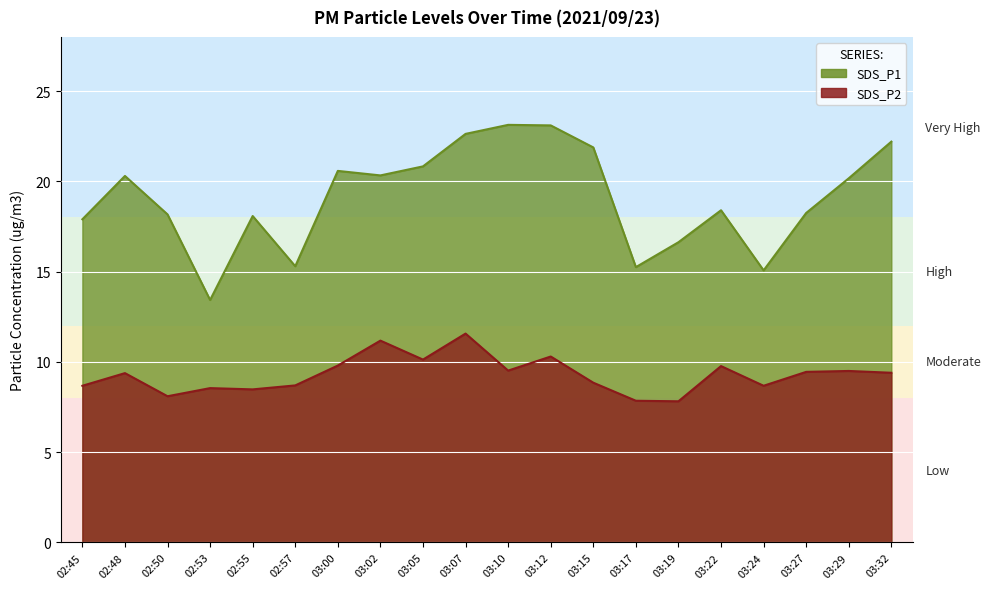

What are all the series names shown in the legend?

SDS_P1, SDS_P2